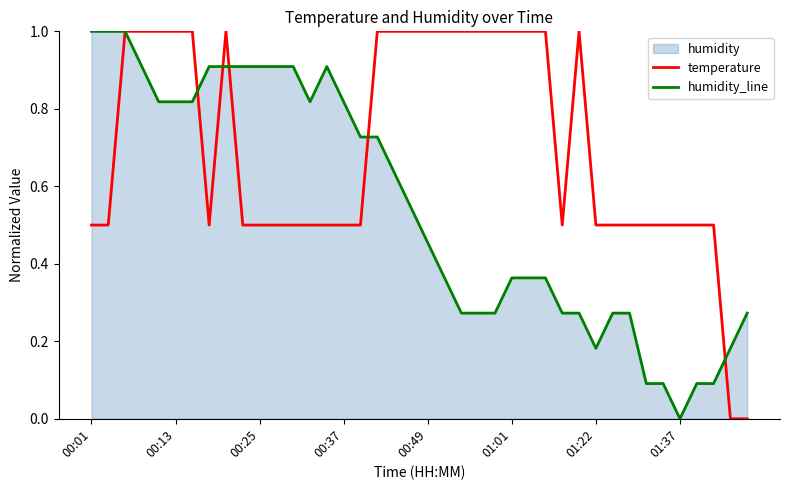

Reading left to right, transcribe all the data shown in this chart.

temperature: 0.5	0.5	1.0	1.0	1.0	1.0	1.0	0.5	1.0	0.5	0.5	0.5	0.5	0.5	0.5	0.5	0.5	1.0	1.0	1.0	1.0	1.0	1.0	1.0	1.0	1.0	1.0	1.0	0.5	1.0	0.5	0.5	0.5	0.5	0.5	0.5	0.5	0.5	0.0	0.0
humidity_line: 1.0	1.0	1.0	0.9	0.8	0.8	0.8	0.9	0.9	0.9	0.9	0.9	0.9	0.8	0.9	0.8	0.7	0.7	0.6	0.5	0.5	0.4	0.3	0.3	0.3	0.4	0.4	0.4	0.3	0.3	0.2	0.3	0.3	0.1	0.1	0.0	0.1	0.1	0.2	0.3